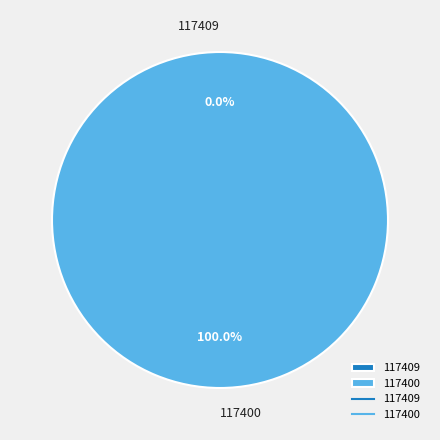

True or false: 117409 accounts for 1% of the total.

False